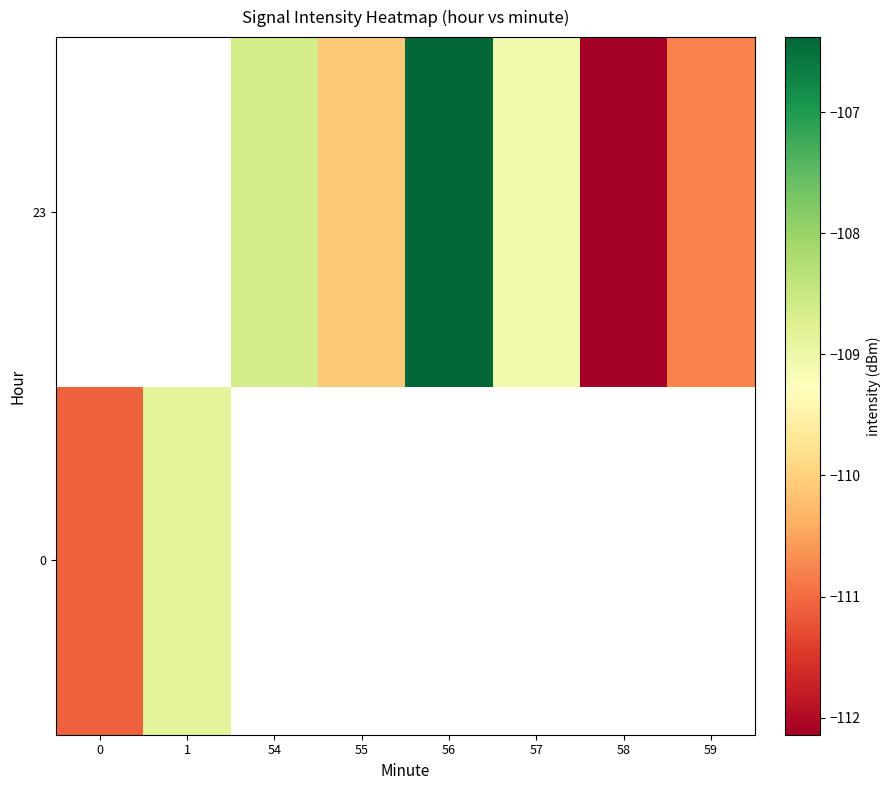

Count the number of data series in this chart.

2